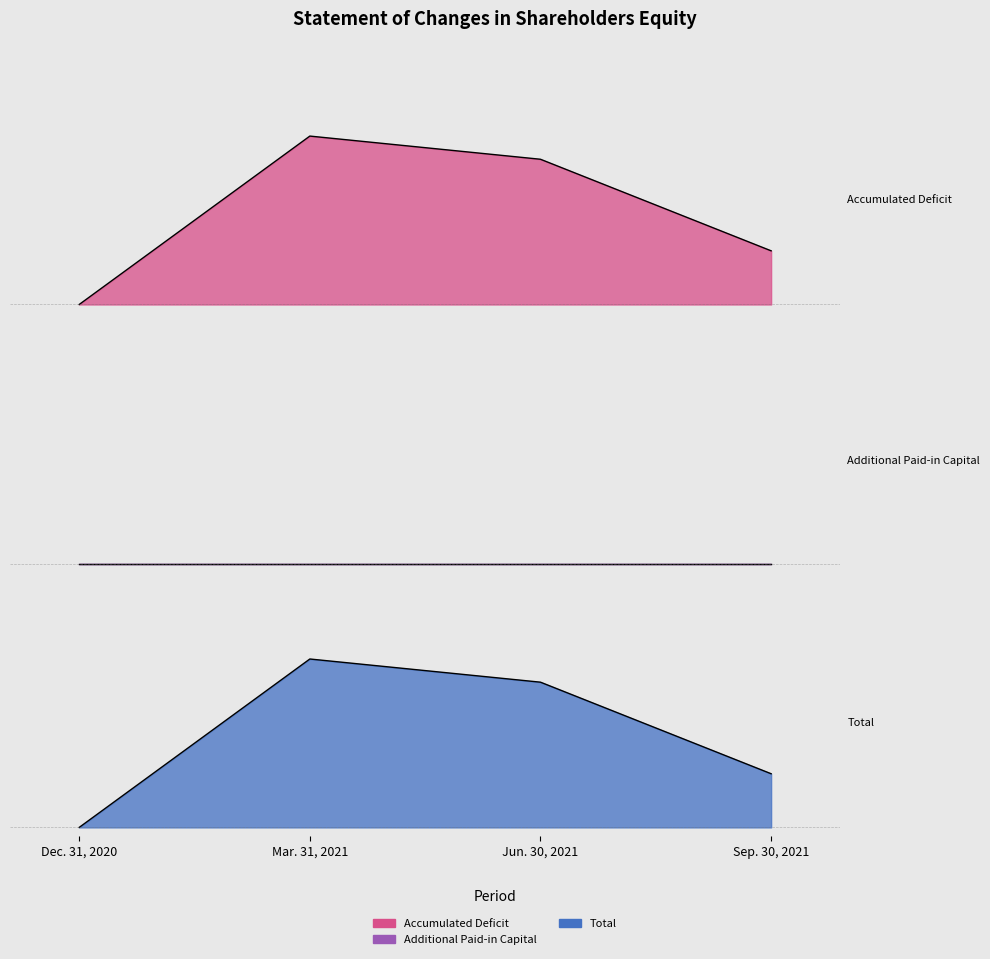

At which category does Accumulated Deficit reach its first local peak?

Mar. 31, 2021